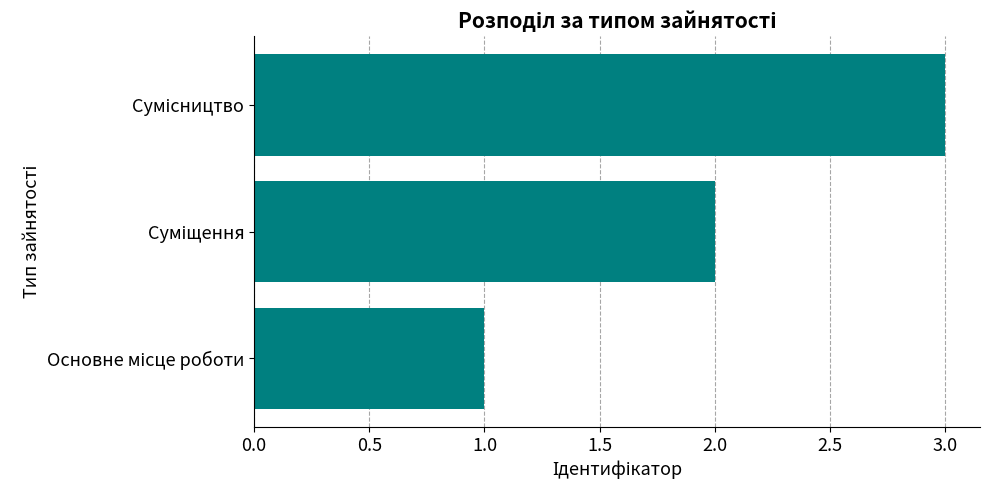

What is the maximum value shown in the chart?

3